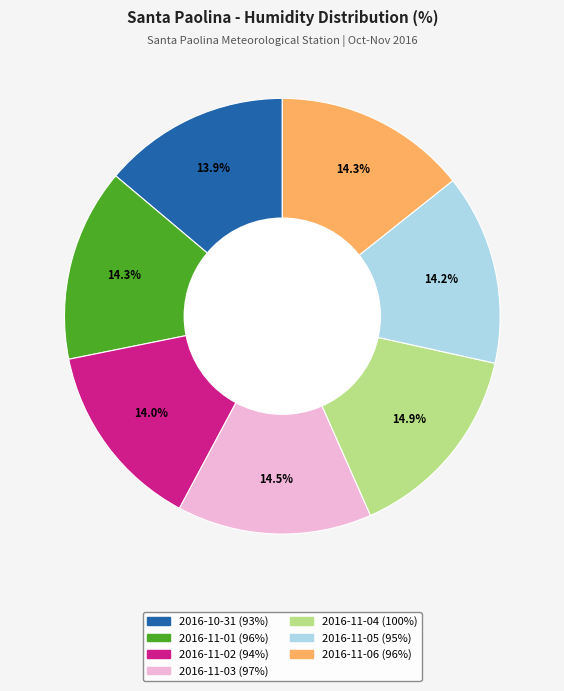

How many segments does this pie chart have?

7